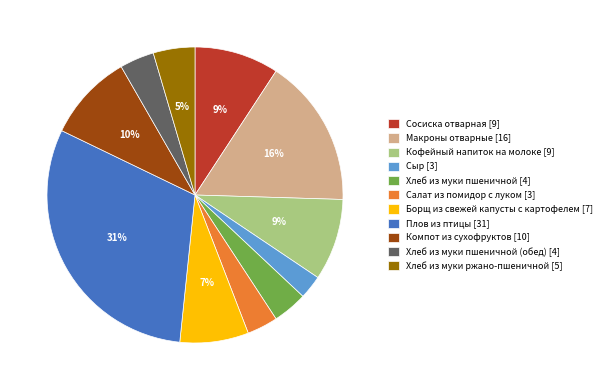

Which has a higher value, Хлеб из муки пшеничной [4] or Плов из птицы [31]?

Плов из птицы [31]